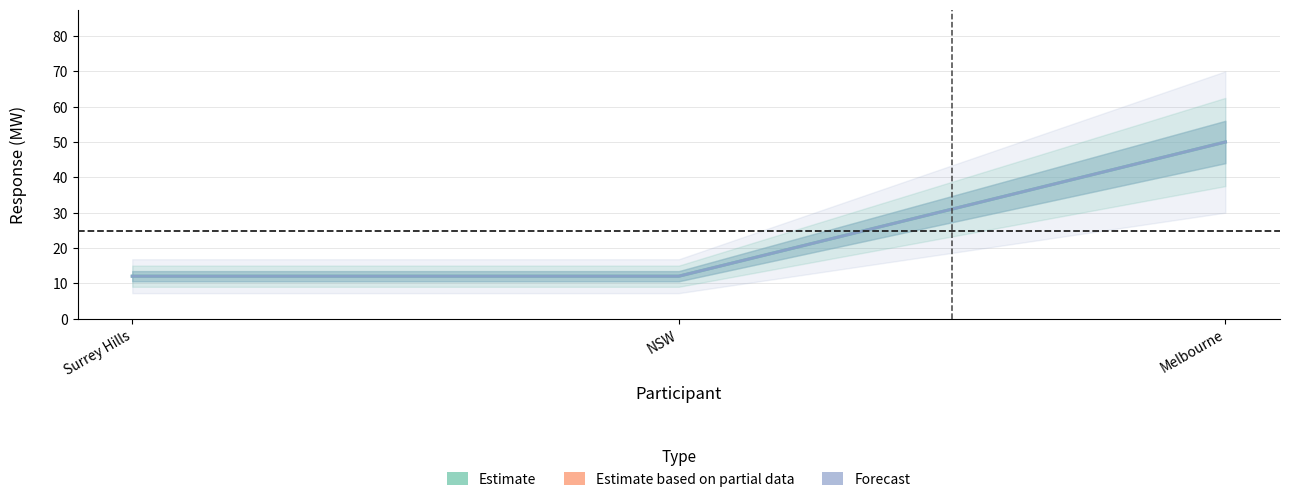

What is the label of the 2nd point from the left?

NSW